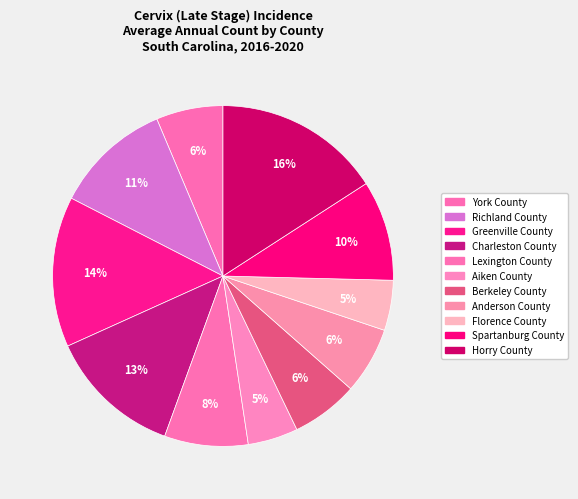

What is the change in value from Aiken County to Berkeley County?

+1